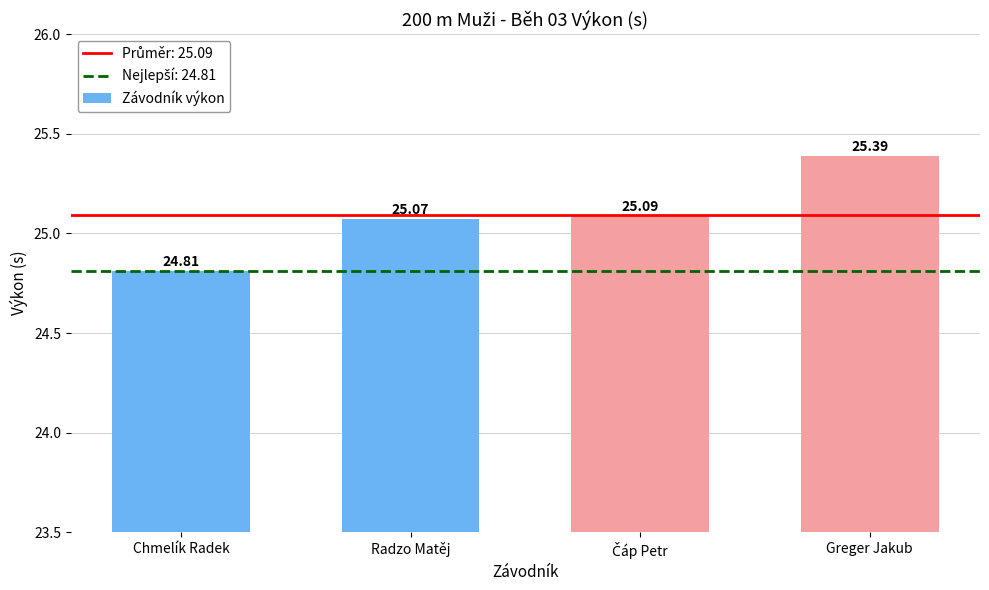

How many distinct data groups are displayed?

1